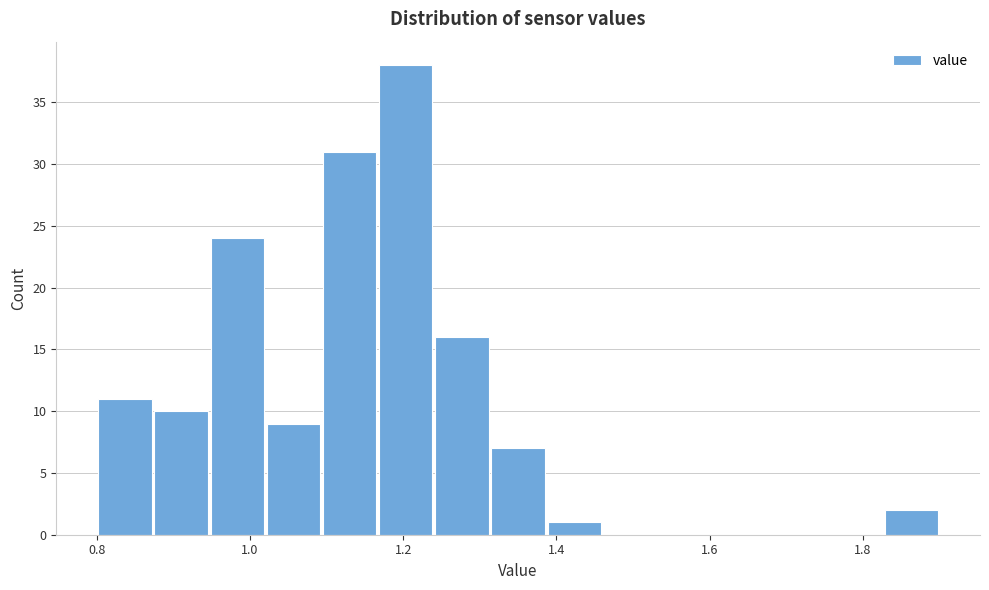

Read against the x-axis, roughly where is the centre of the tallest bar?

1.20